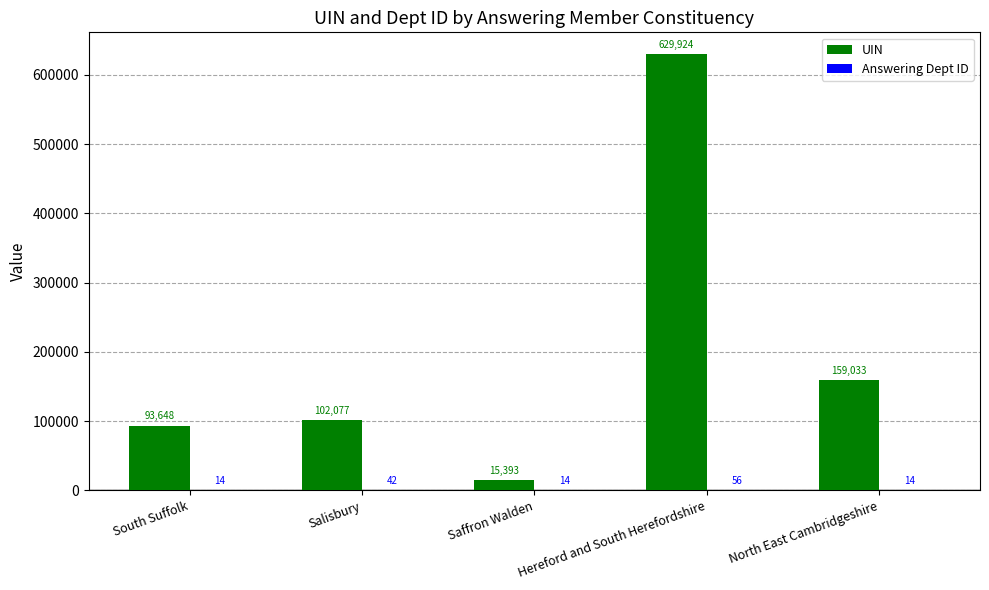

What is the greatest value displayed?

629924